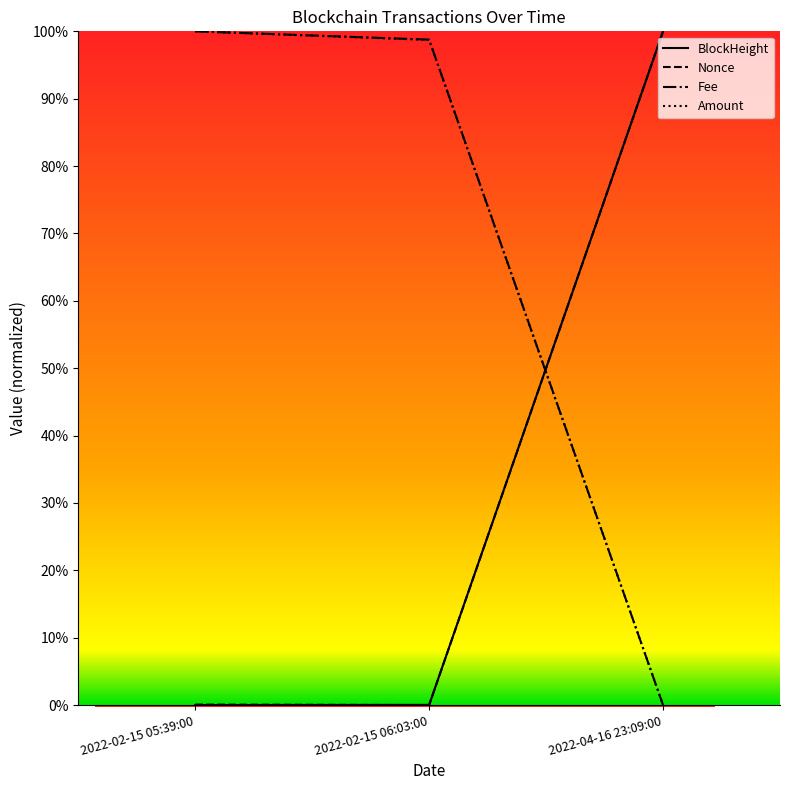

What is the sum of the BlockHeight values at 2022-04-16 23:09:00 and 2022-02-15 05:39:00?

1.0